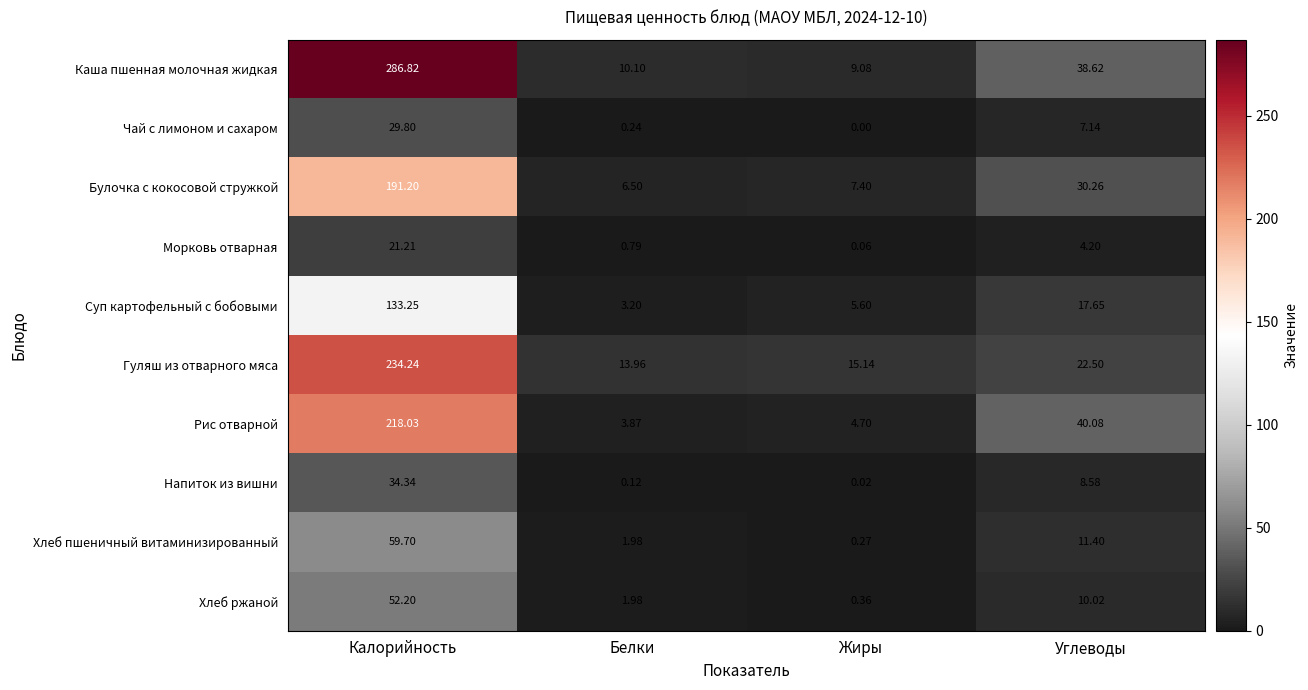

How many distinct data groups are displayed?

10